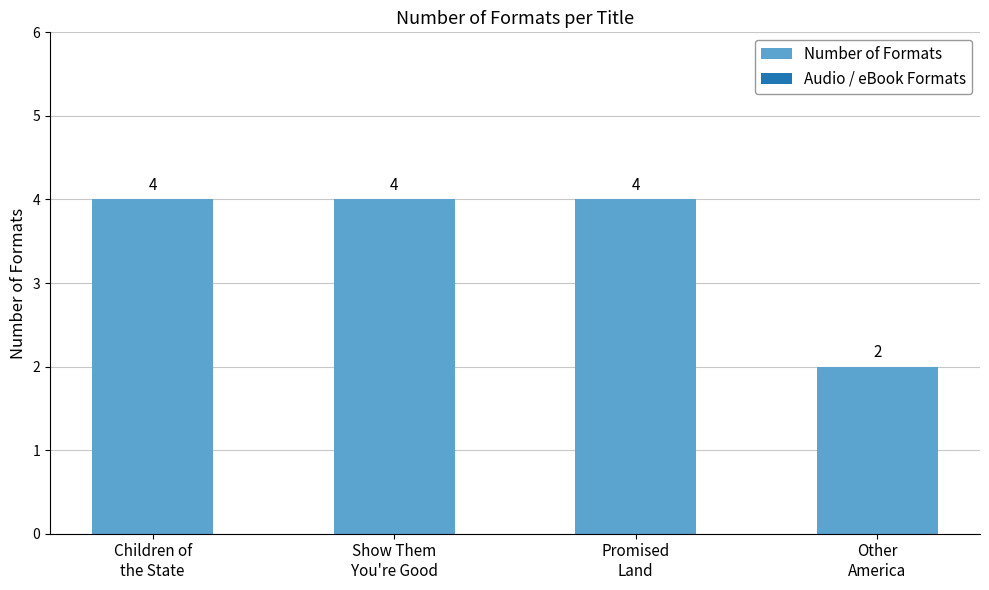

What is the maximum value shown in the chart?

4